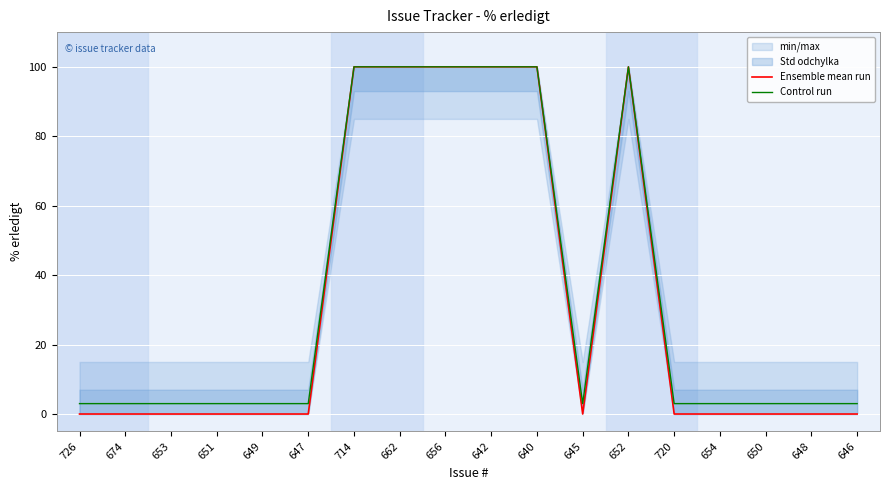

What is the label of the 13th point from the left?

652